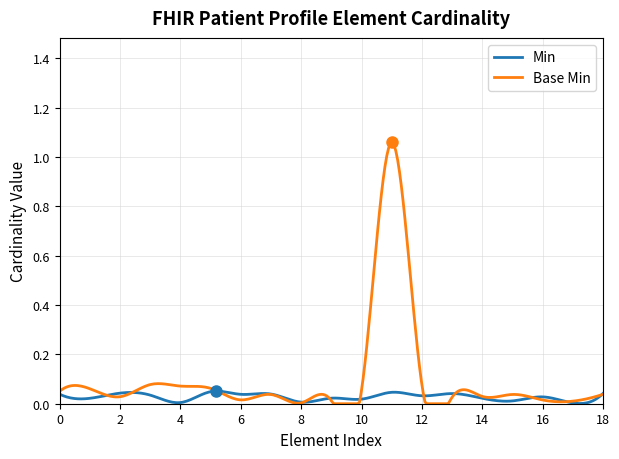

Which series has the widest spread of values?

Base Min